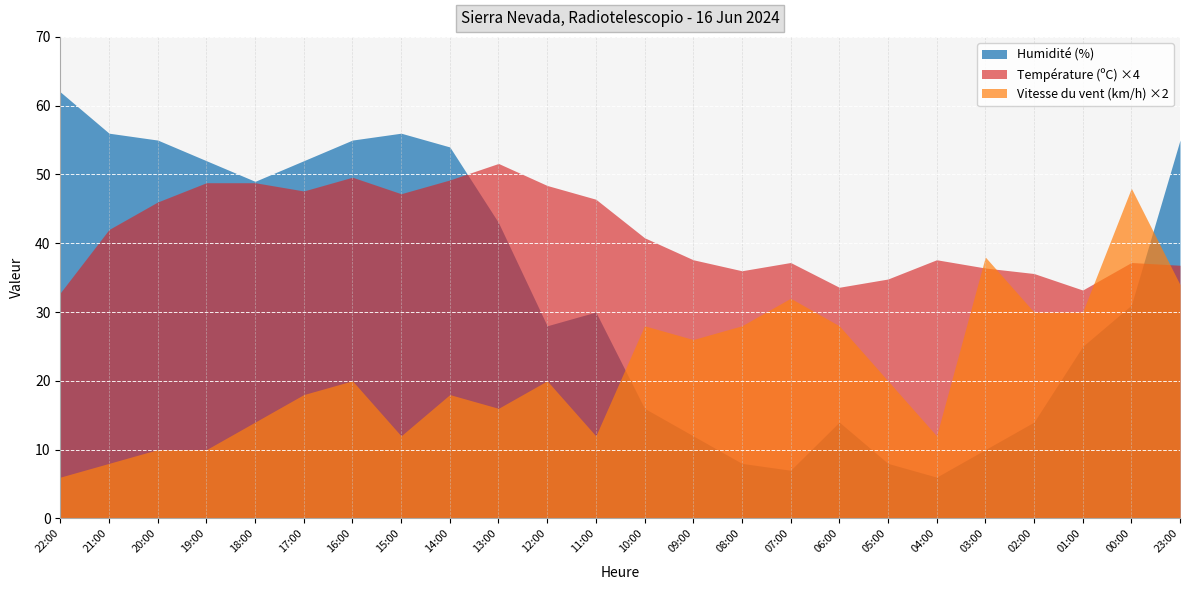

At which category is the sum across all series the highest?

23:00